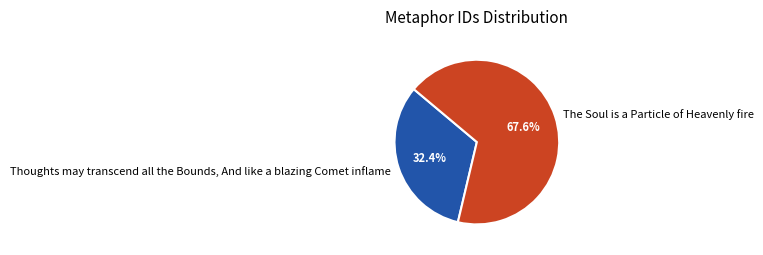

What is the majority slice?

The Soul is a Particle of Heavenly fire